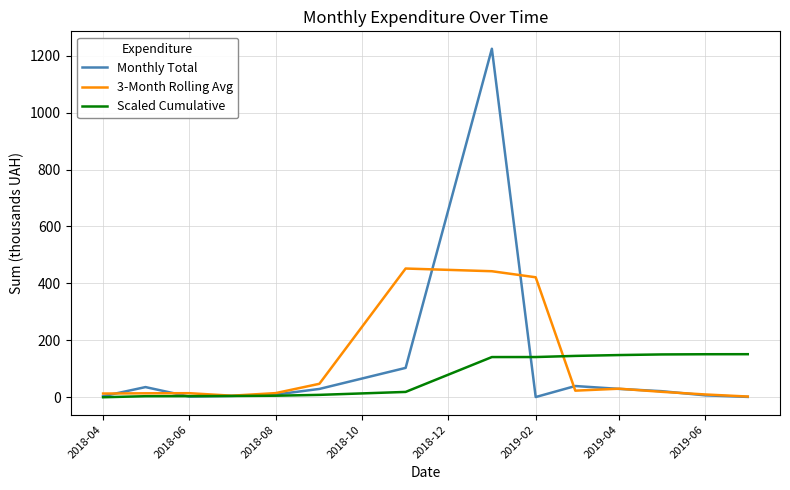

True or false: Monthly Total has more than 2 interior local peaks.

True